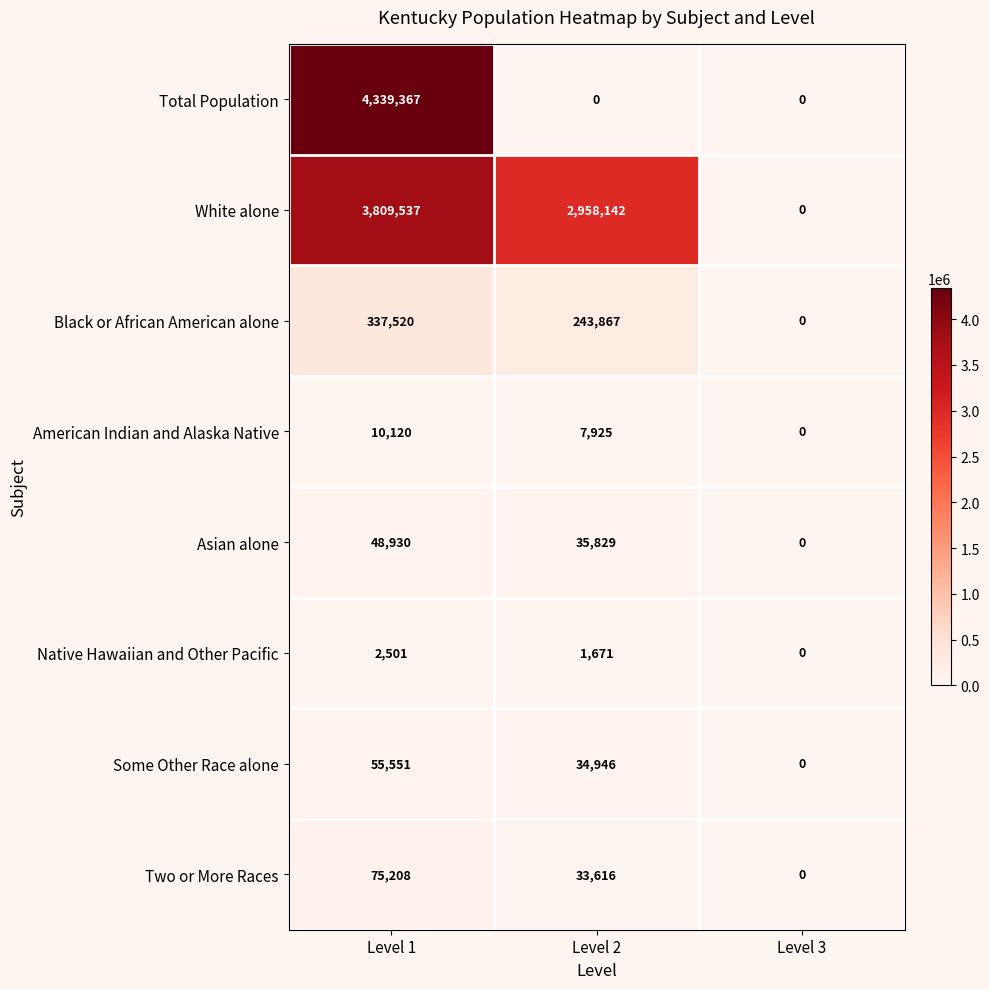

What is the spread (max minus min) of values at Level 1?

4336866